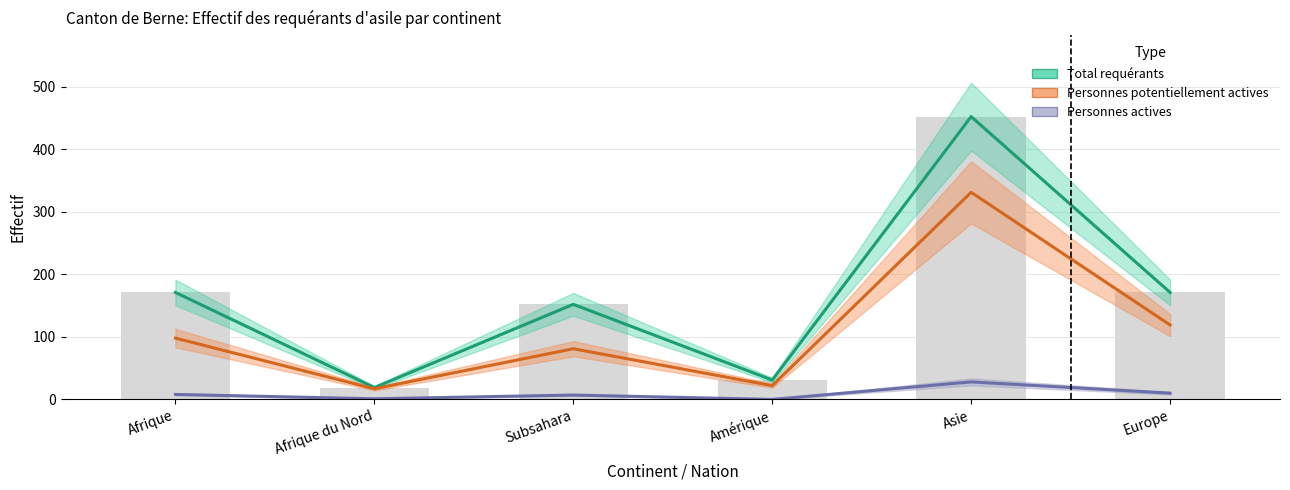

At which category is the sum across all series the highest?

Asie